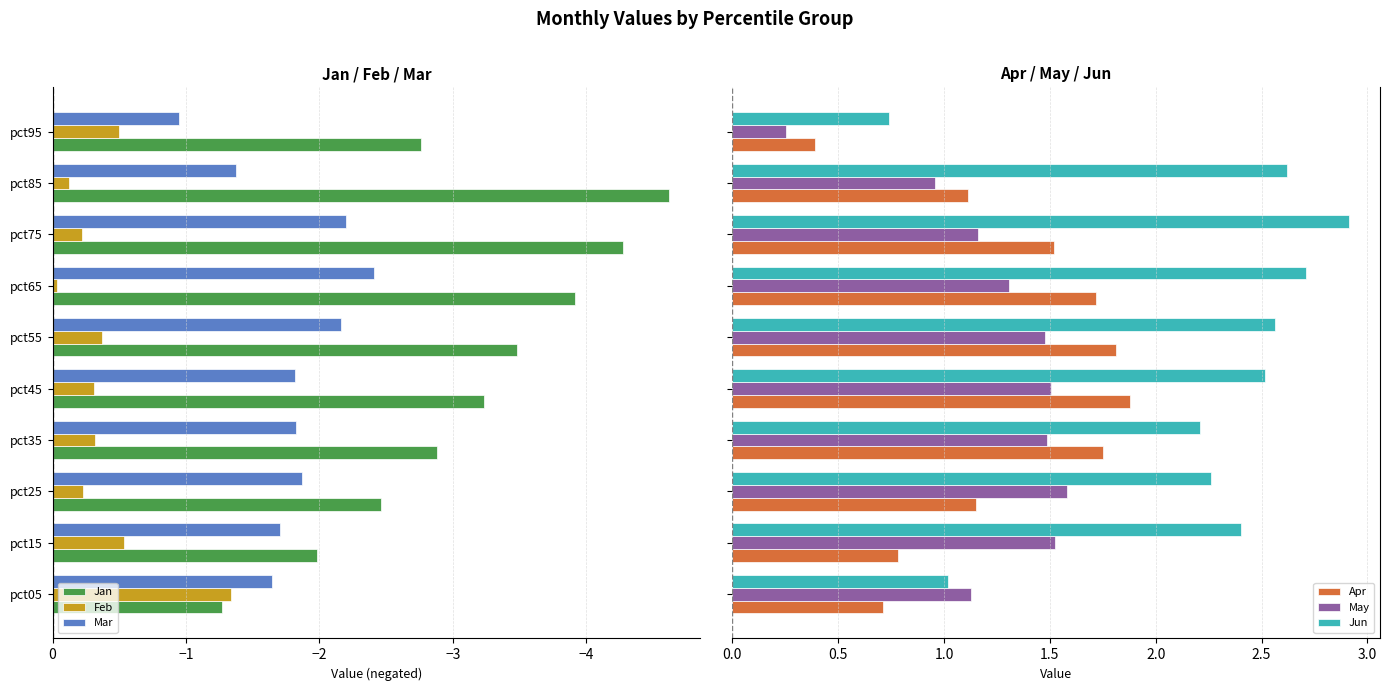

Rank the categories by Jan value from lowest to highest.

pct85, pct75, pct65, pct55, pct45, pct35, pct95, pct25, pct15, pct05